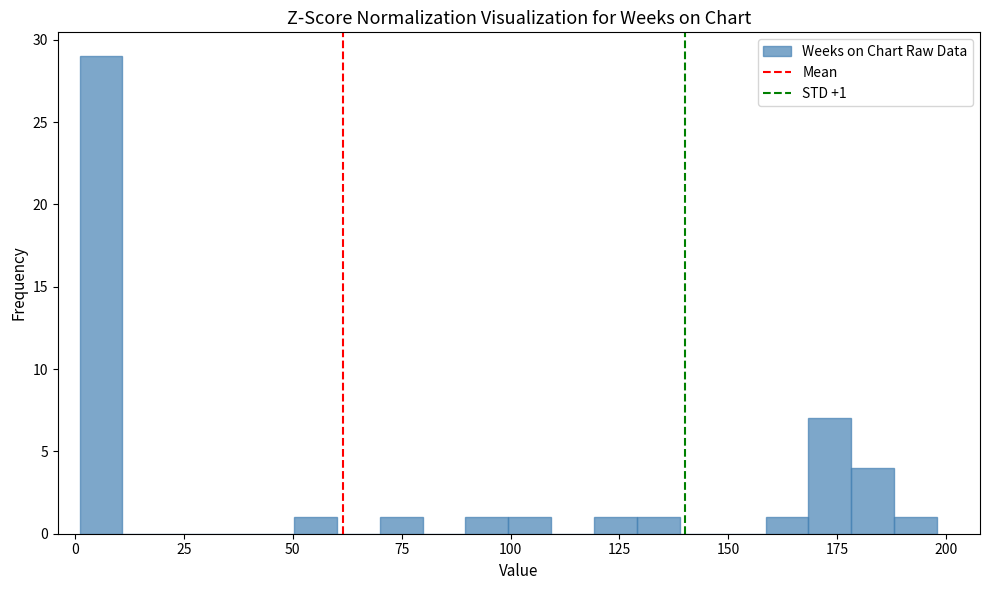

Read against the x-axis, roughly where is the centre of the tallest bar?

5